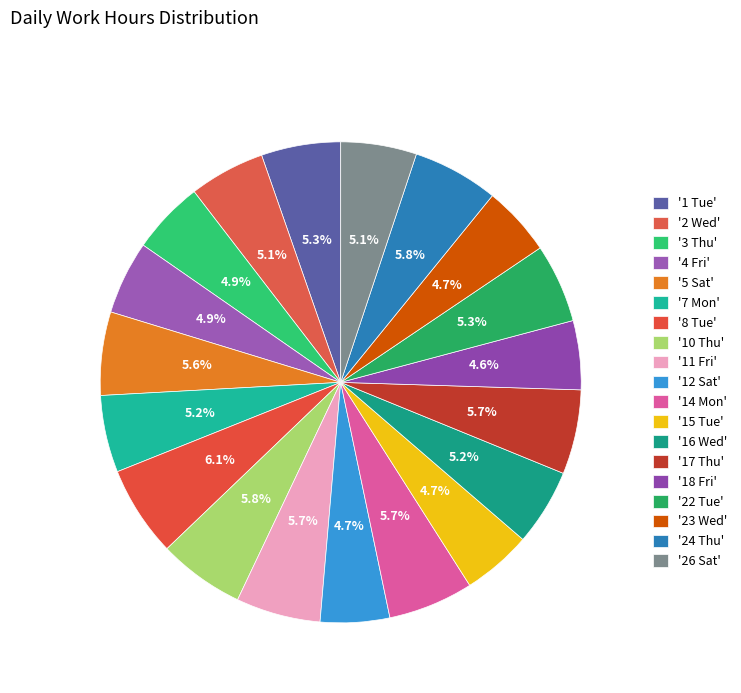

Count the number of slices in the pie.

19